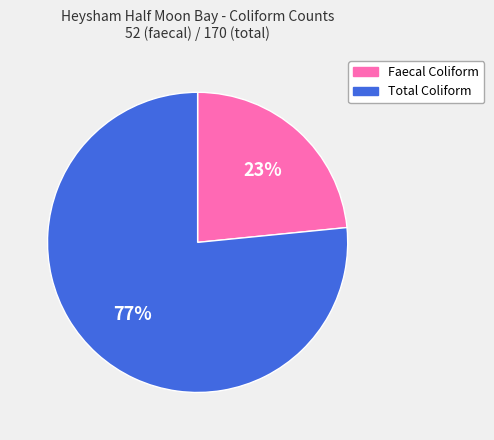

To the nearest percent, what portion does Faecal Coliform represent?

23%